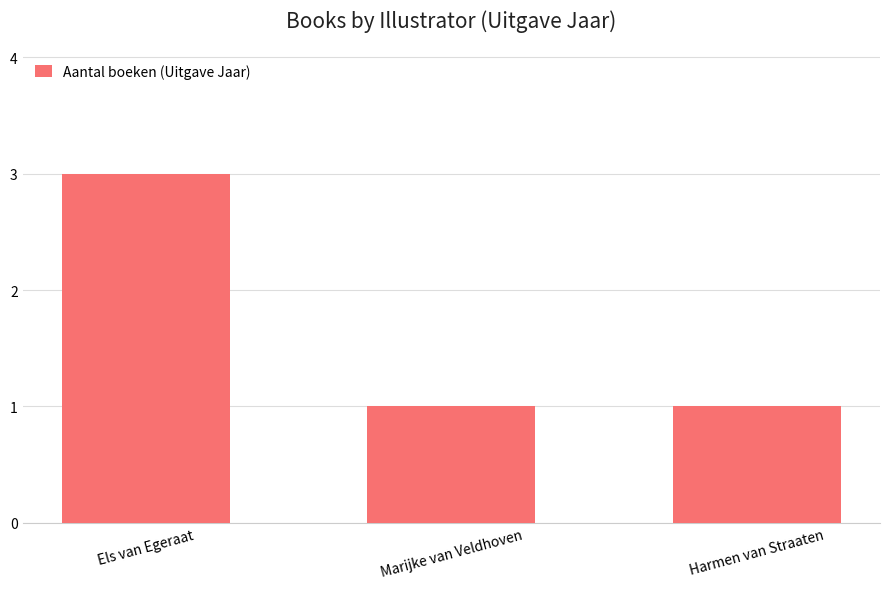

What is the ratio of the value at Els van Egeraat to the value at Marijke van Veldhoven?

3.0